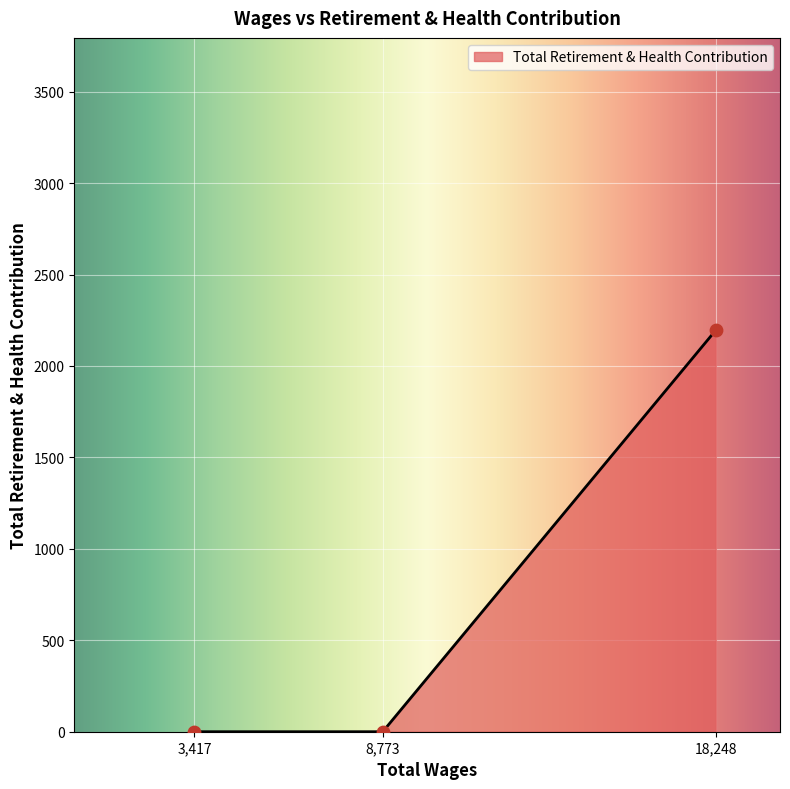

Which has a higher value, 3,417 or 18,248?

18,248